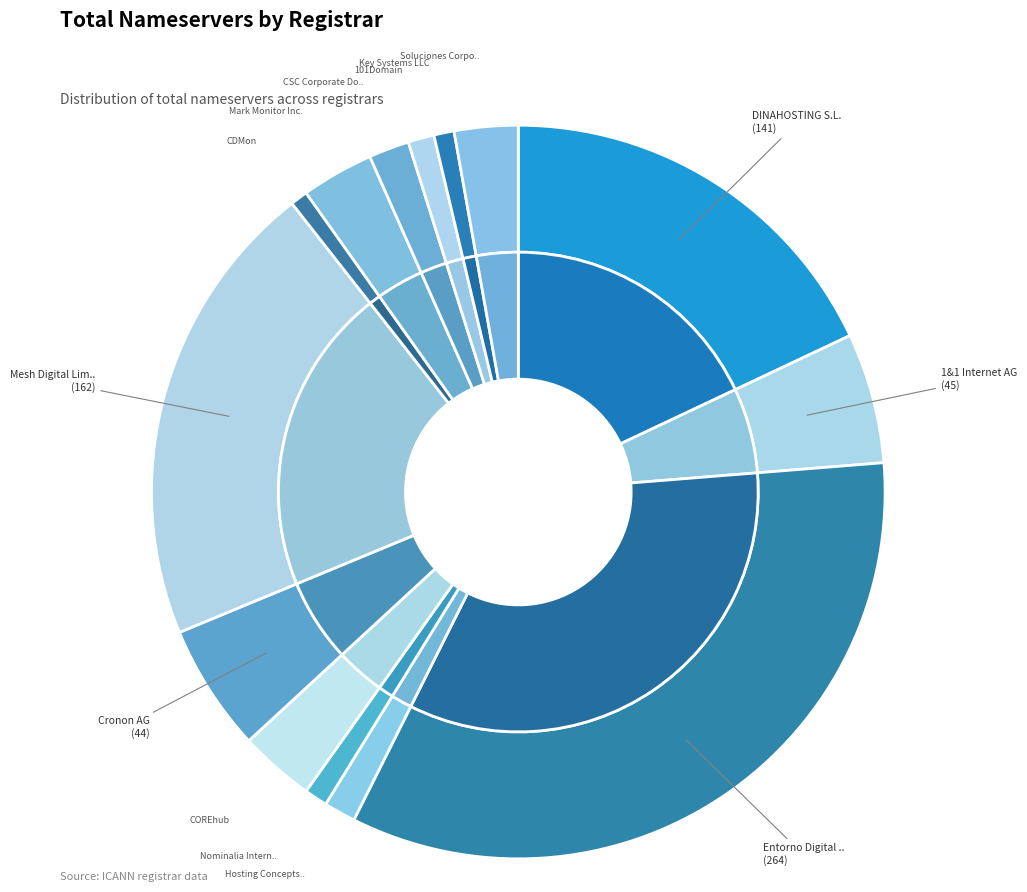

How many slices are in this pie chart?

14